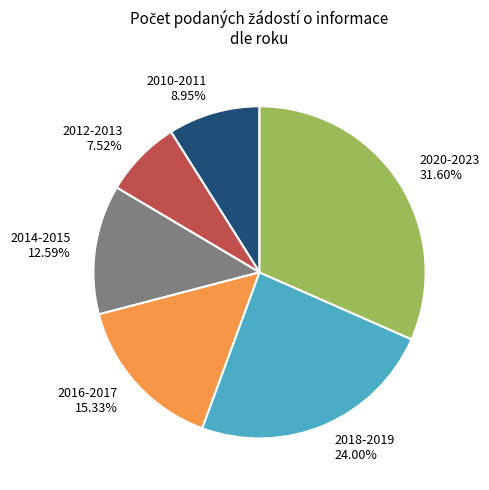

Rank the categories by value from lowest to highest.

2012-2013, 2010-2011, 2014-2015, 2016-2017, 2018-2019, 2020-2023